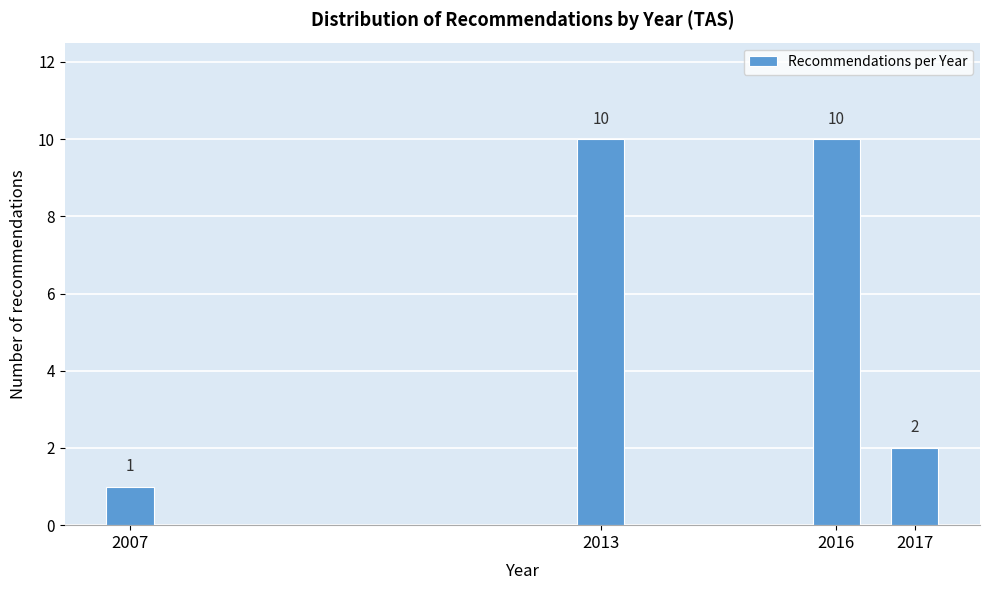

Reading left to right, list all the values displayed in this chart.

1	10	10	2